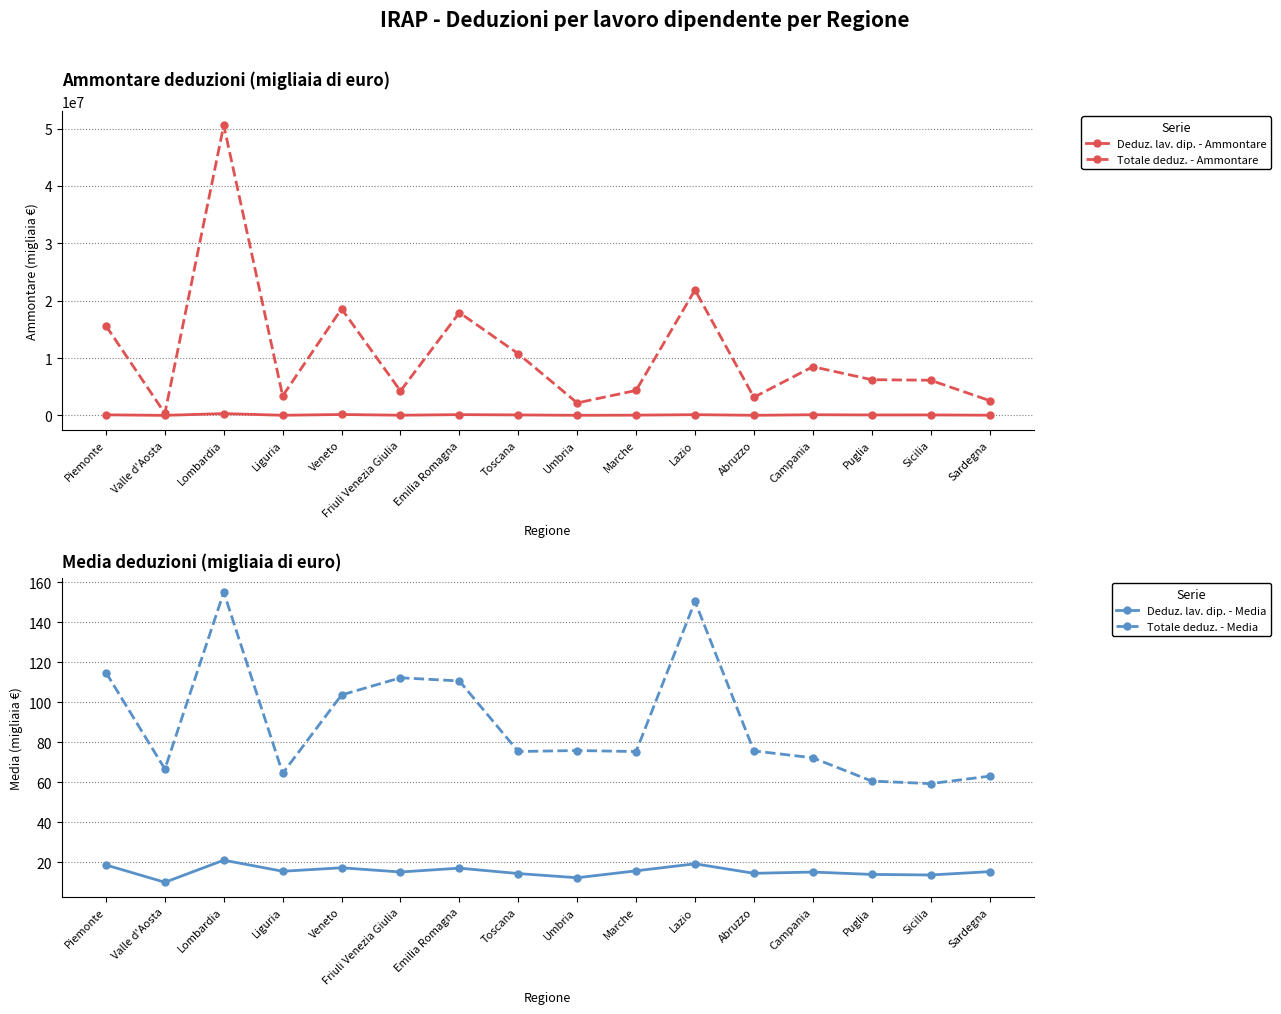

What is the label of the 11th point from the left?

Lazio